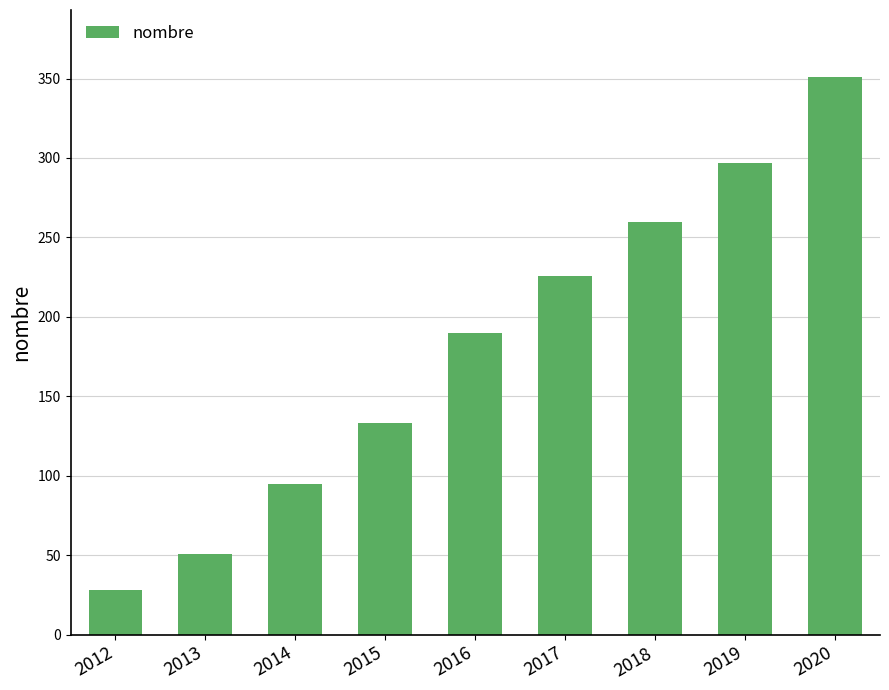

Reading left to right, list all the values displayed in this chart.

2012=28	2013=51	2014=95	2015=133	2016=190	2017=226	2018=260	2019=297	2020=351